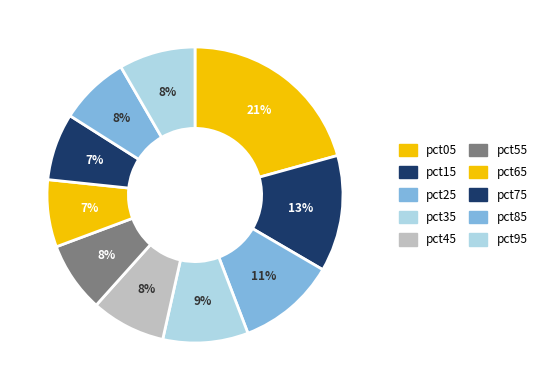

How many segments does this pie chart have?

10